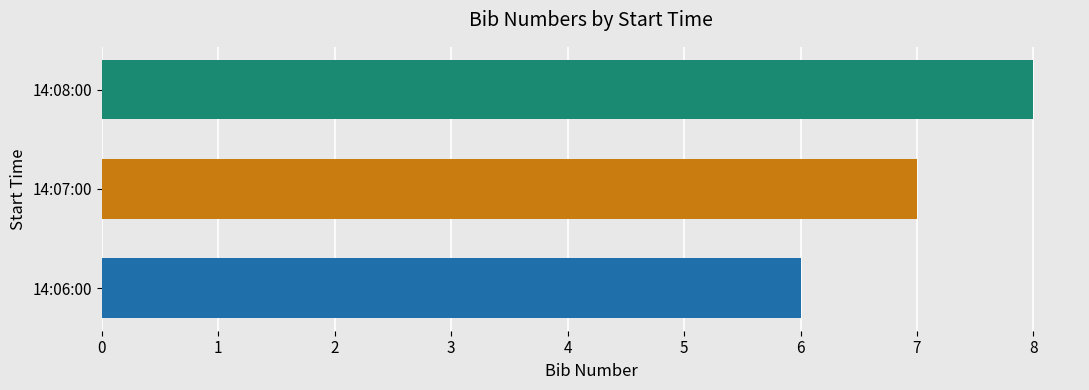

What is the smallest value displayed?

6